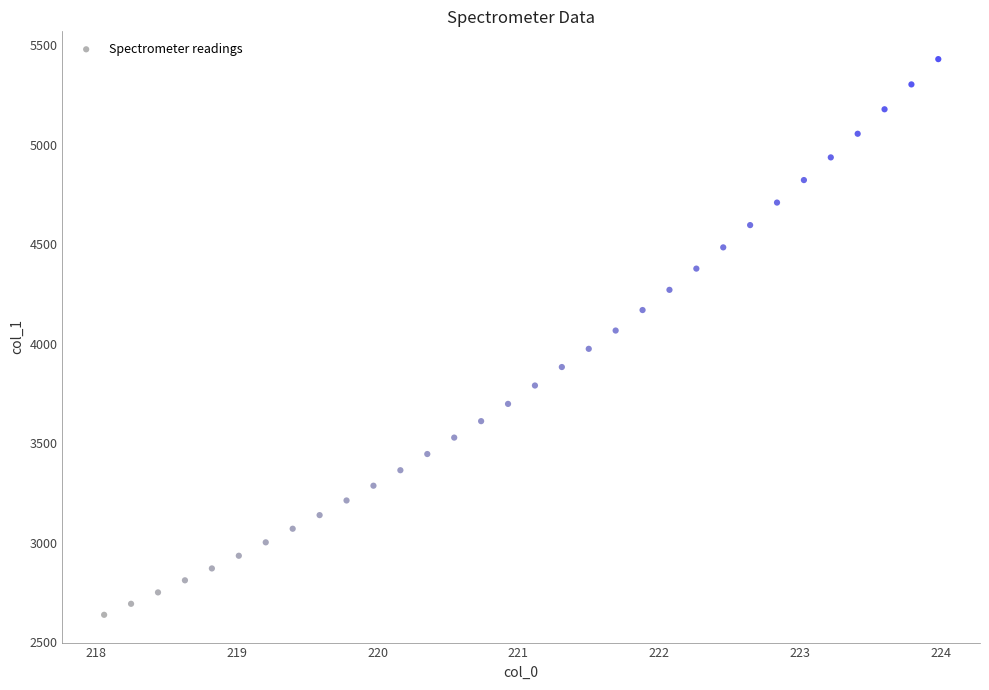

What is the range of Y values (max minus min)?

2790.5